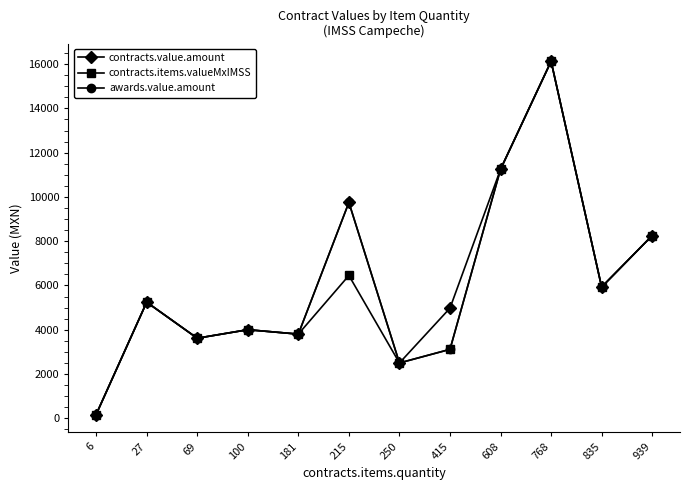

What is the value of the awards.value.amount point at the 6th from the left?

9750.6